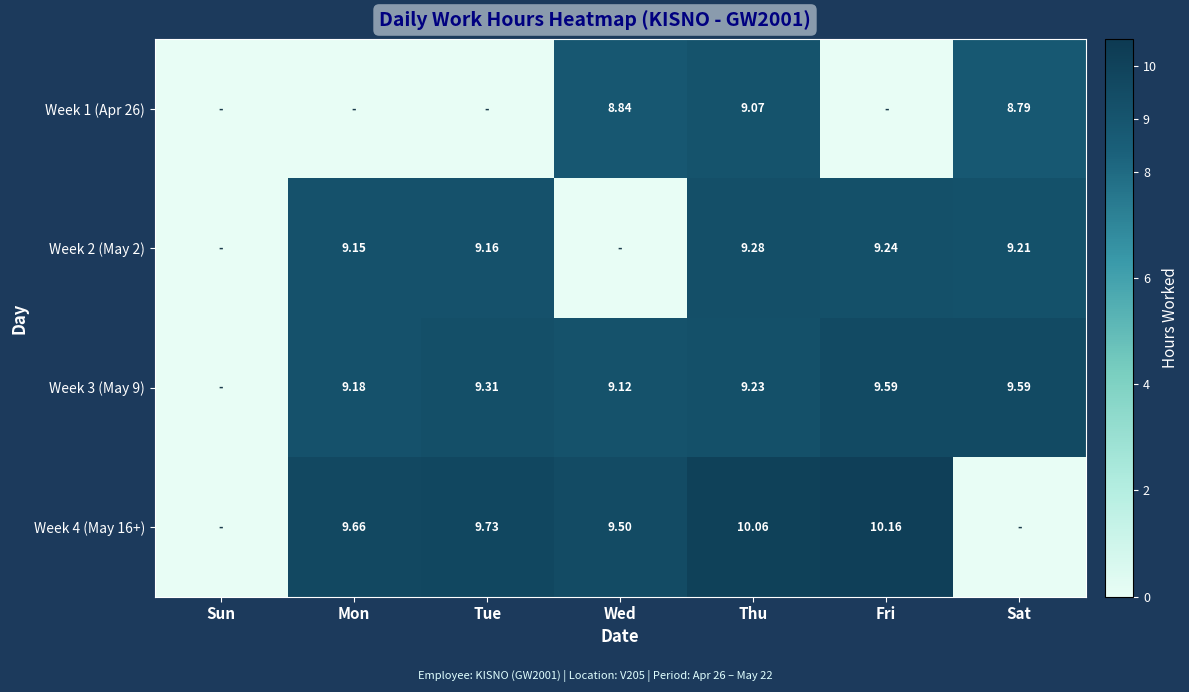

Is the value of Week 3 (May 9) at Thu greater than the value of Week 4 (May 16+) at Thu?

No